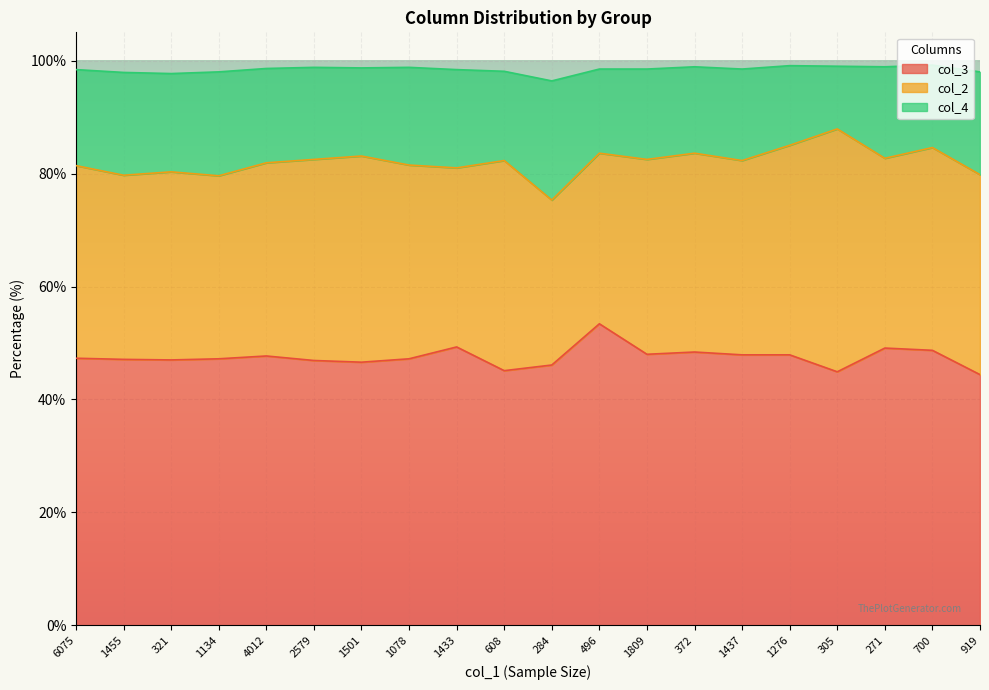

Which category has the highest value in the col_3 series?

496